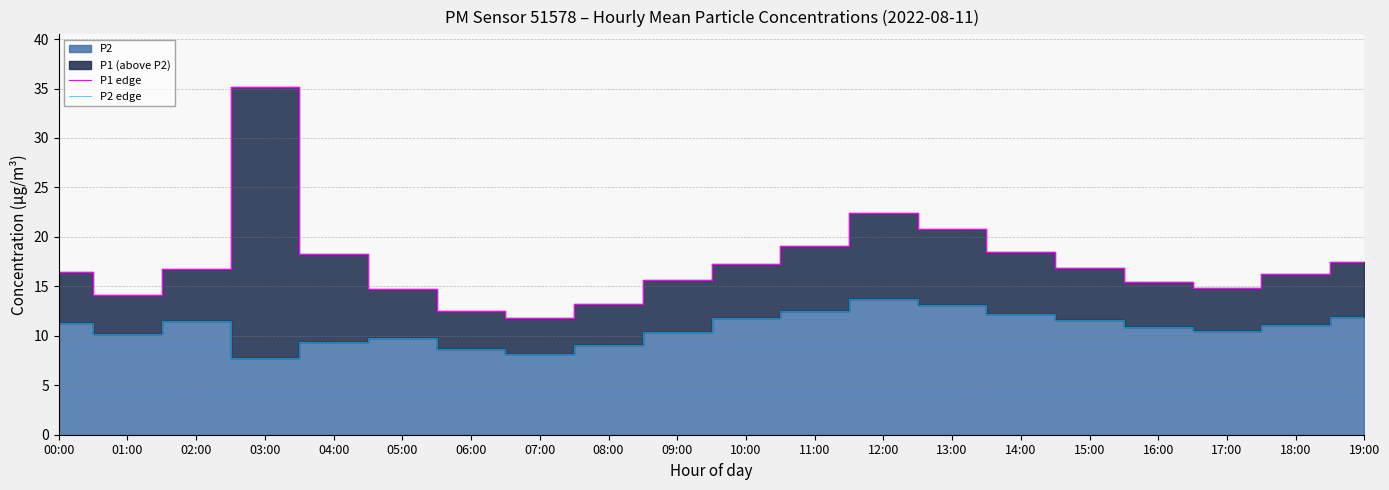

What position from the left is 02:00?

3